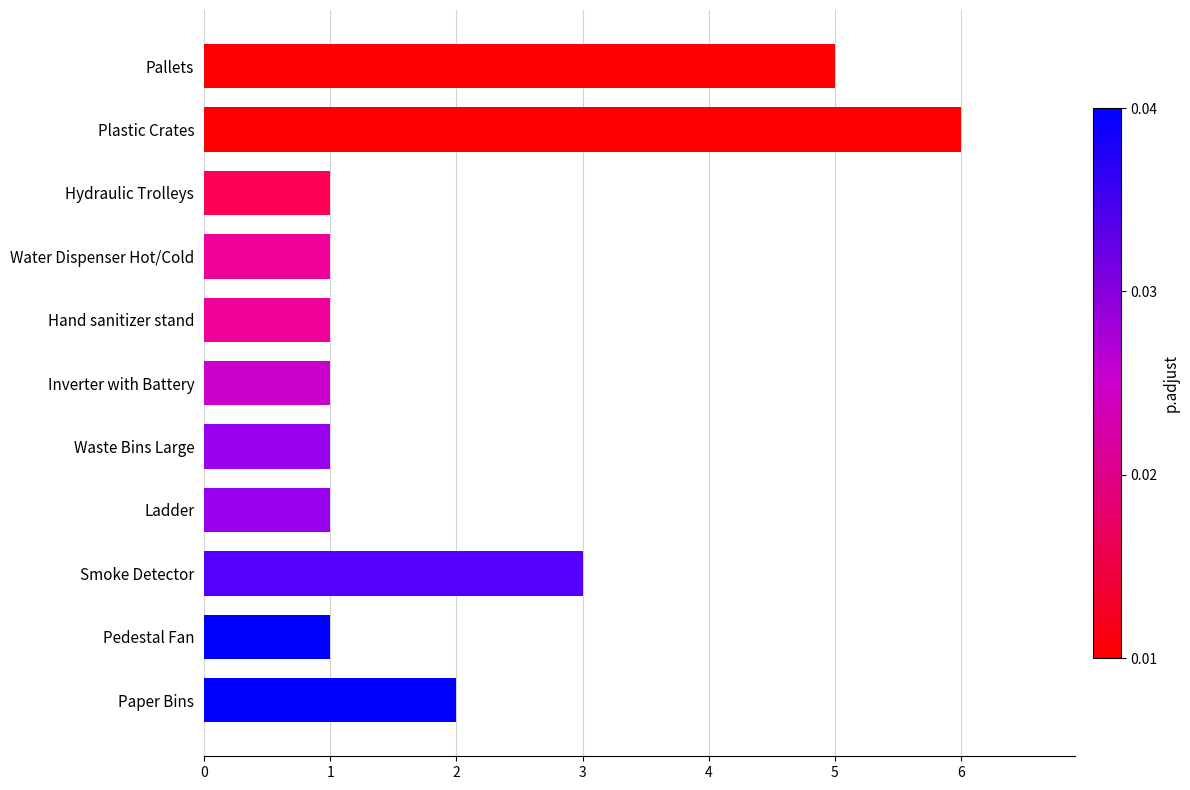

Is it true that the value at Plastic Crates is 10?

False